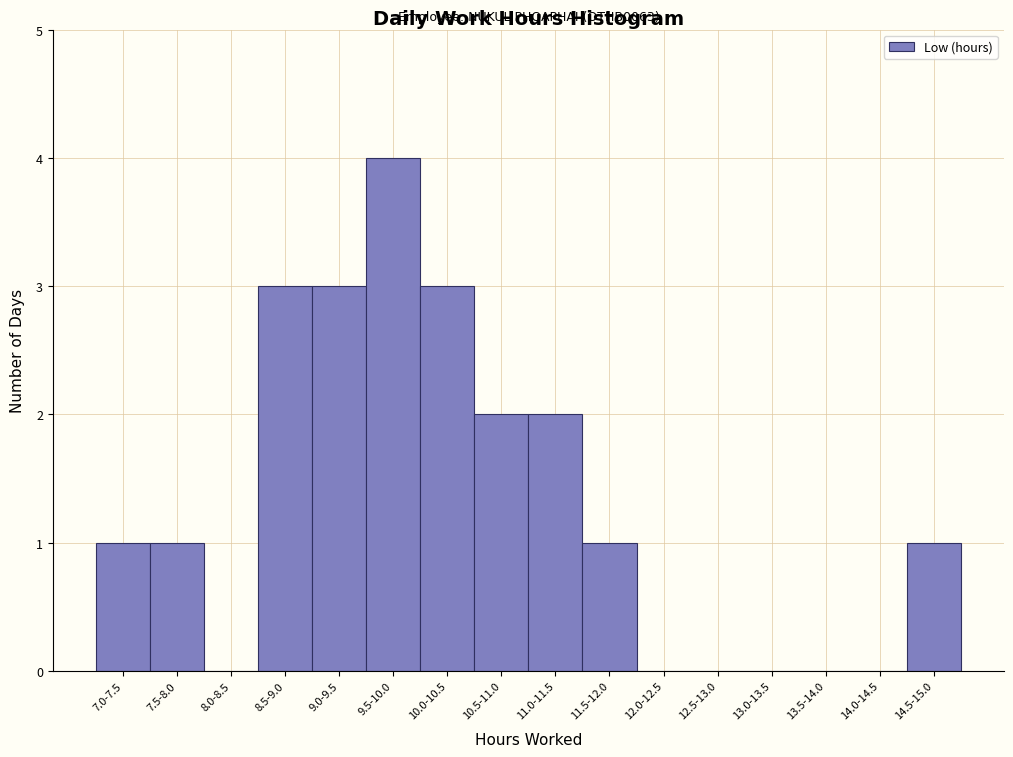

Reading left to right, list all the values displayed in this chart.

7.0-7.5=1	7.5-8.0=1	8.0-8.5=0	8.5-9.0=3	9.0-9.5=3	9.5-10.0=4	10.0-10.5=3	10.5-11.0=2	11.0-11.5=2	11.5-12.0=1	12.0-12.5=0	12.5-13.0=0	13.0-13.5=0	13.5-14.0=0	14.0-14.5=0	14.5-15.0=1